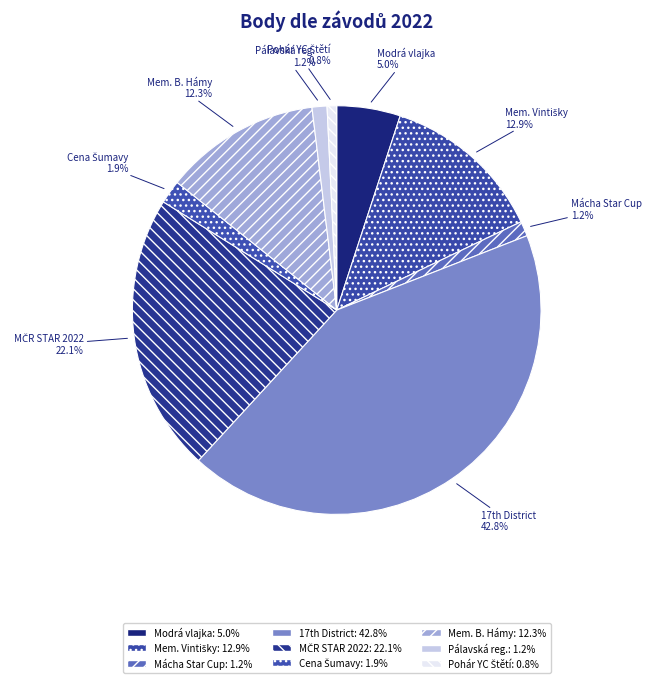

What is the largest slice in the pie chart?

17th District Championship